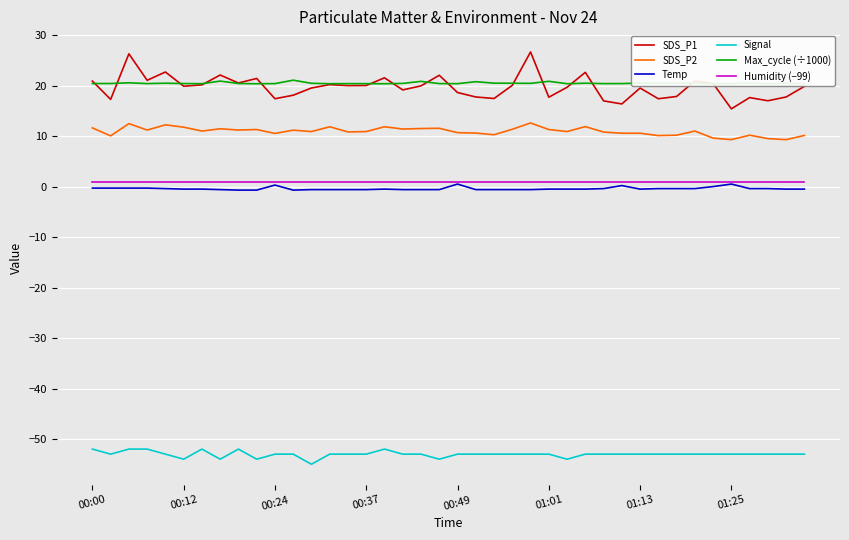

What is the highest value of the Max_cycle (÷1000) series?

21.1